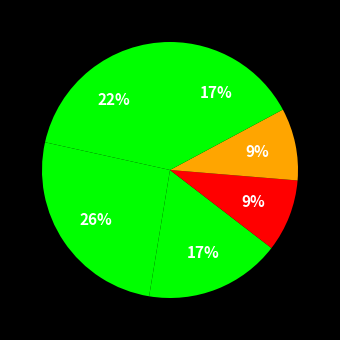

Count the number of slices in the pie.

6